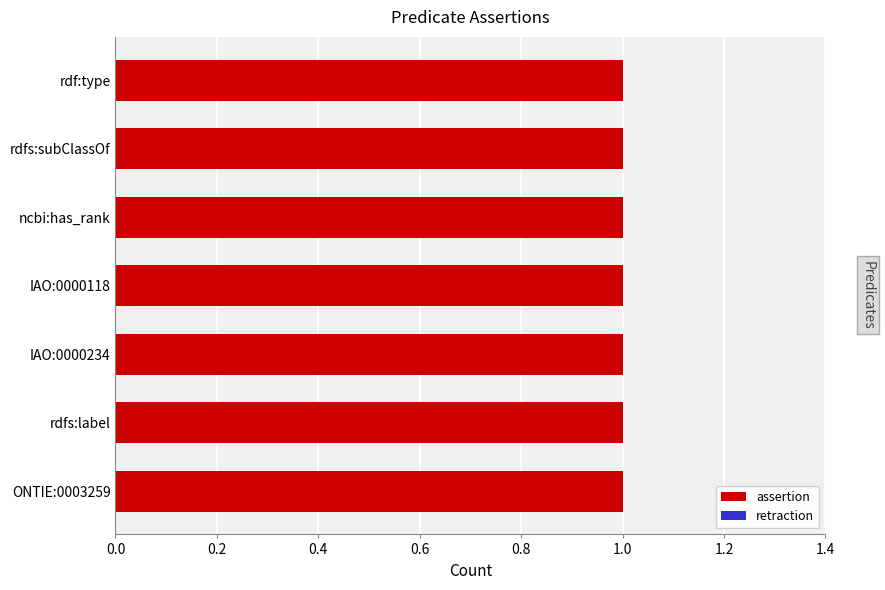

List the series in order of their peak value, highest first.

assertion, retraction